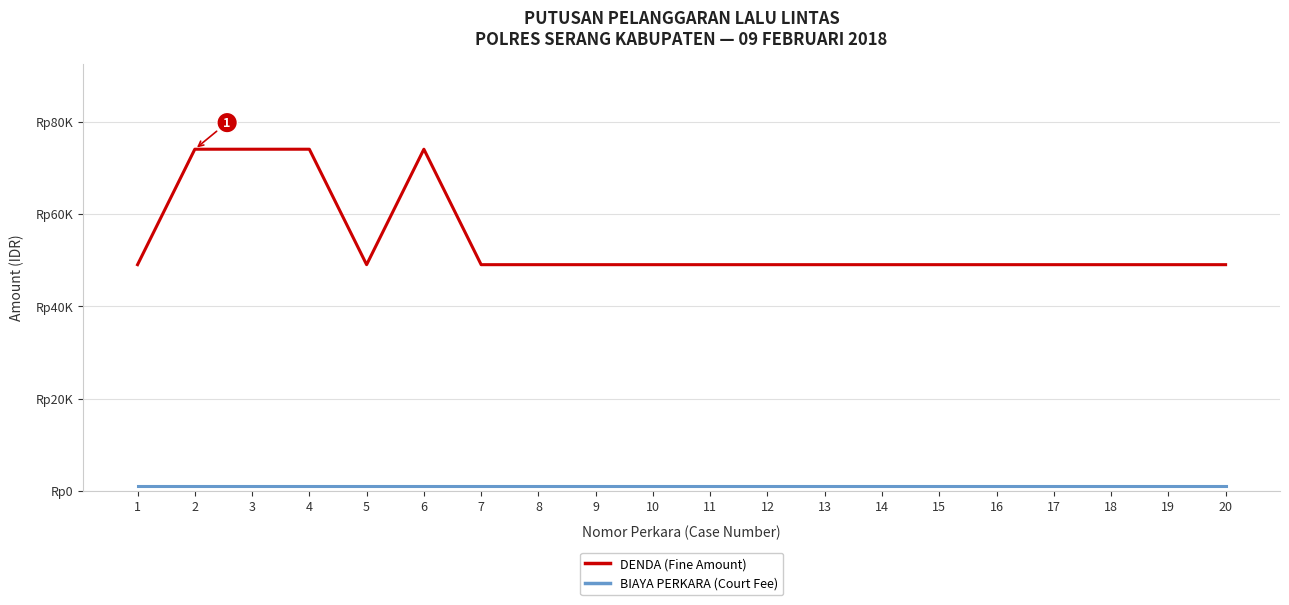

List the series in order of their overall mean, lowest first.

BIAYA PERKARA (Court Fee), DENDA (Fine Amount)